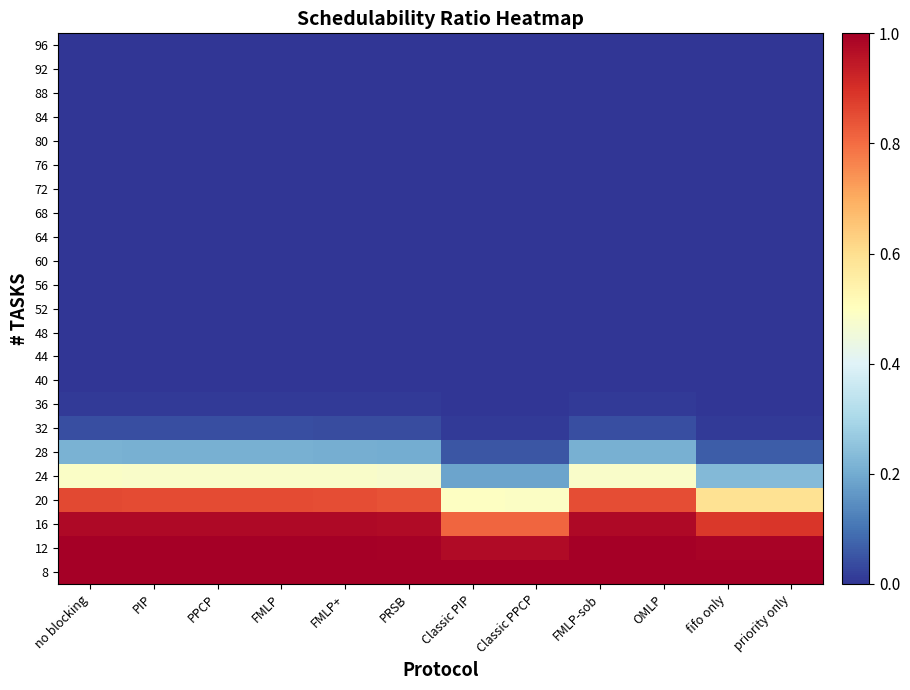

Between Classic PIP and FMLP, which is larger?

Classic PIP